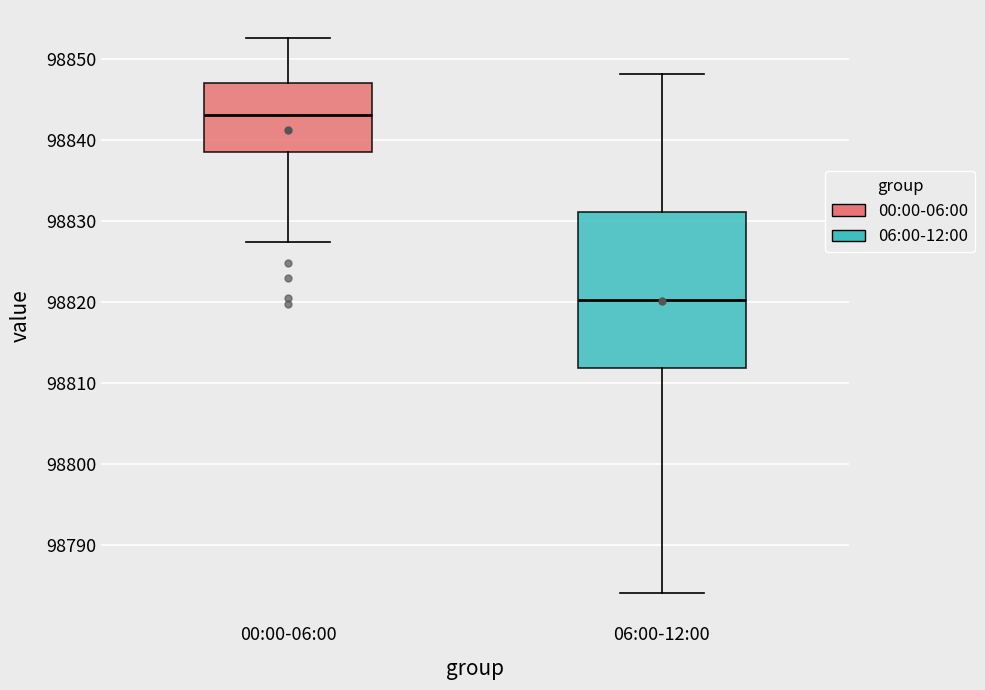

Which box is the tallest, from its lower edge to its upper edge?

06:00-12:00